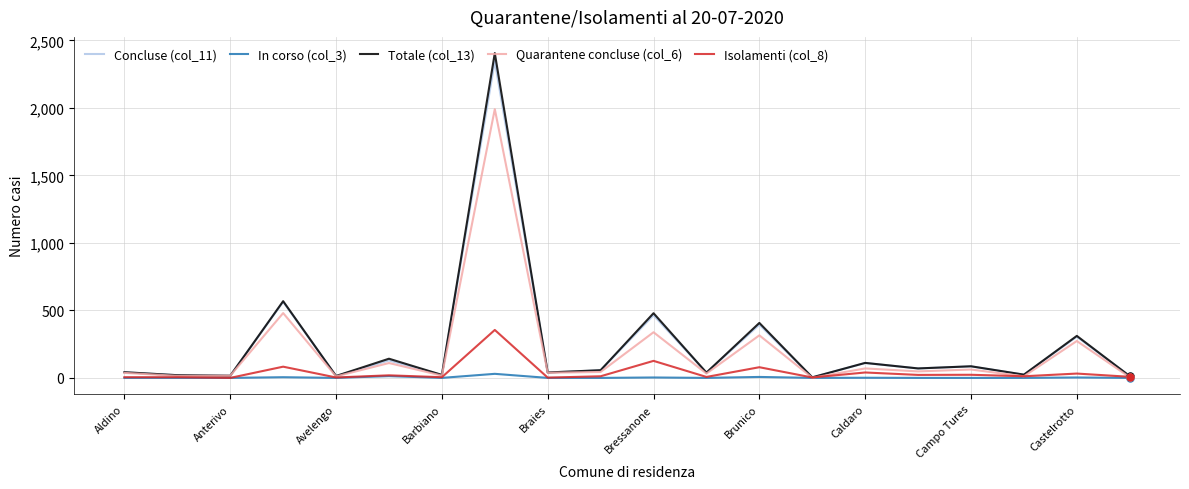

Which series has the widest spread of values?

Totale (col_13)